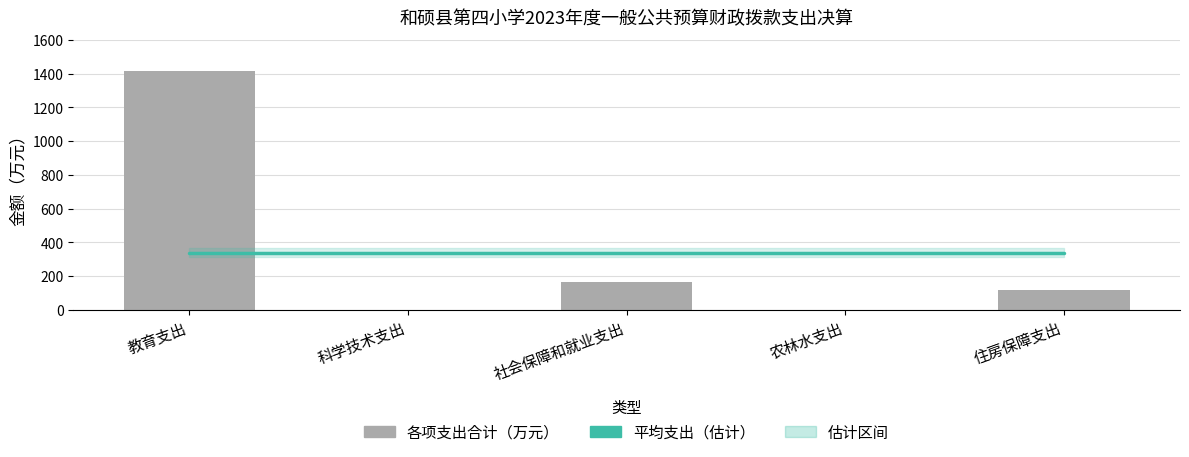

Where is 合计 nearest to the value 707?

社会保障和就业支出